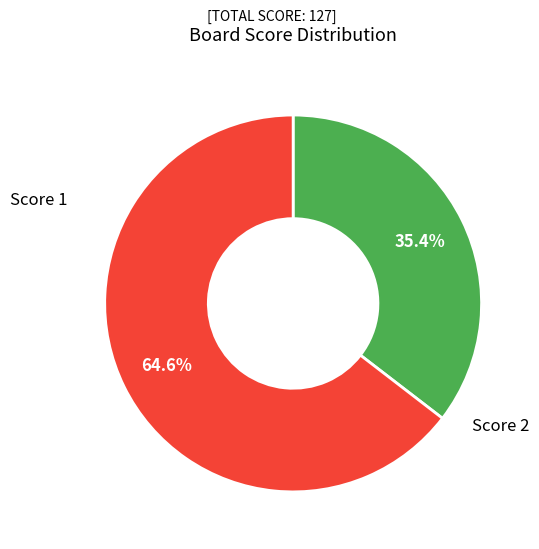

Does any single category account for the majority?

Yes